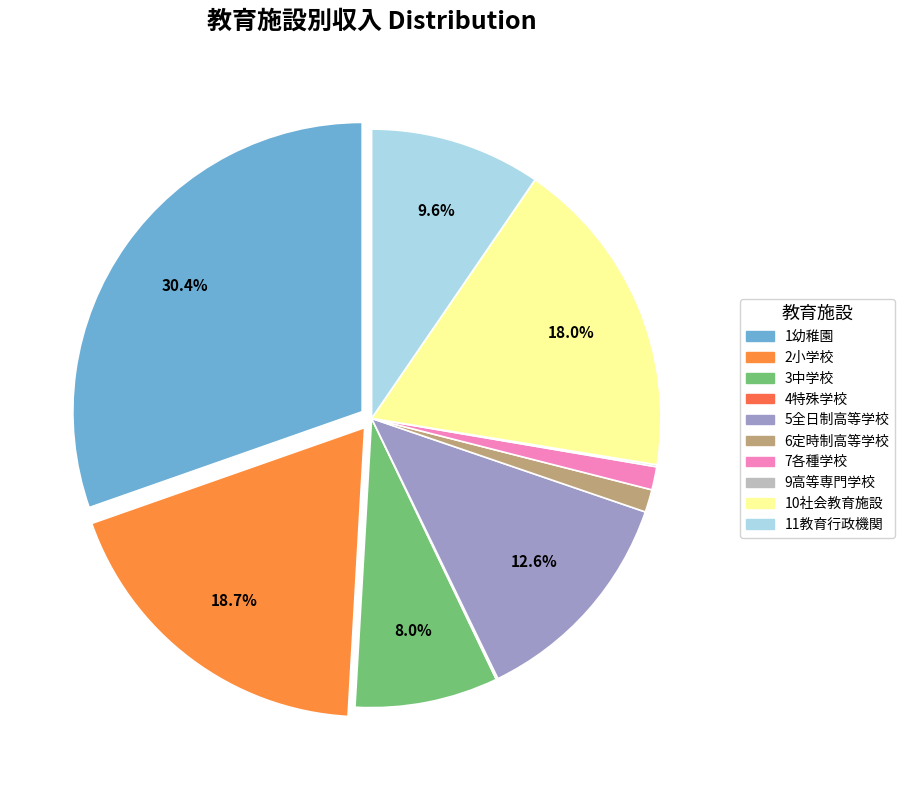

Which category has the smallest portion of the pie?

4特殊学校